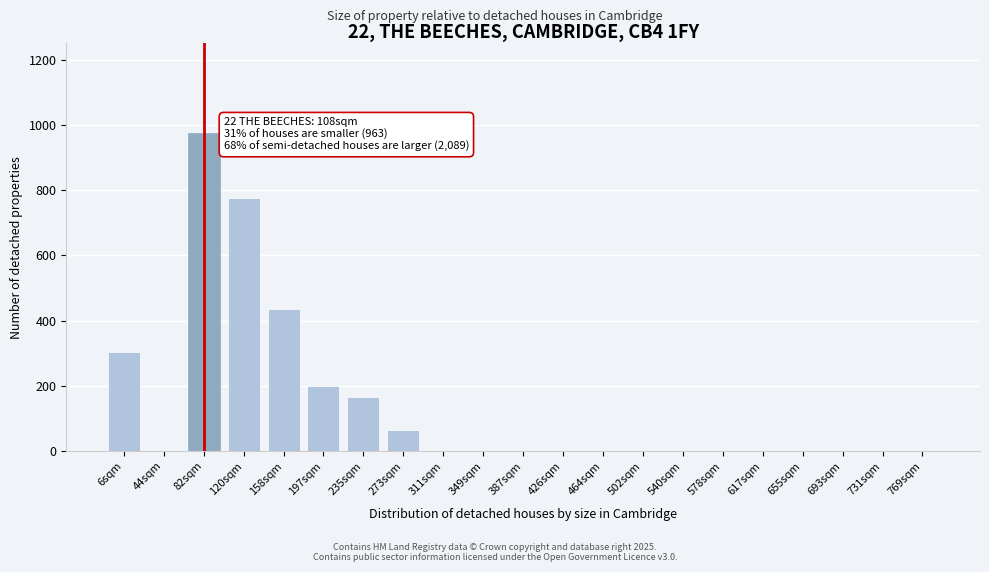

Reading left to right, transcribe all the data shown in this chart.

6sqm=305	44sqm=0	82sqm=975	120sqm=775	158sqm=435	197sqm=200	235sqm=165	273sqm=65	311sqm=0	349sqm=0	387sqm=0	426sqm=0	464sqm=0	502sqm=0	540sqm=0	578sqm=0	617sqm=0	655sqm=0	693sqm=0	731sqm=0	769sqm=0